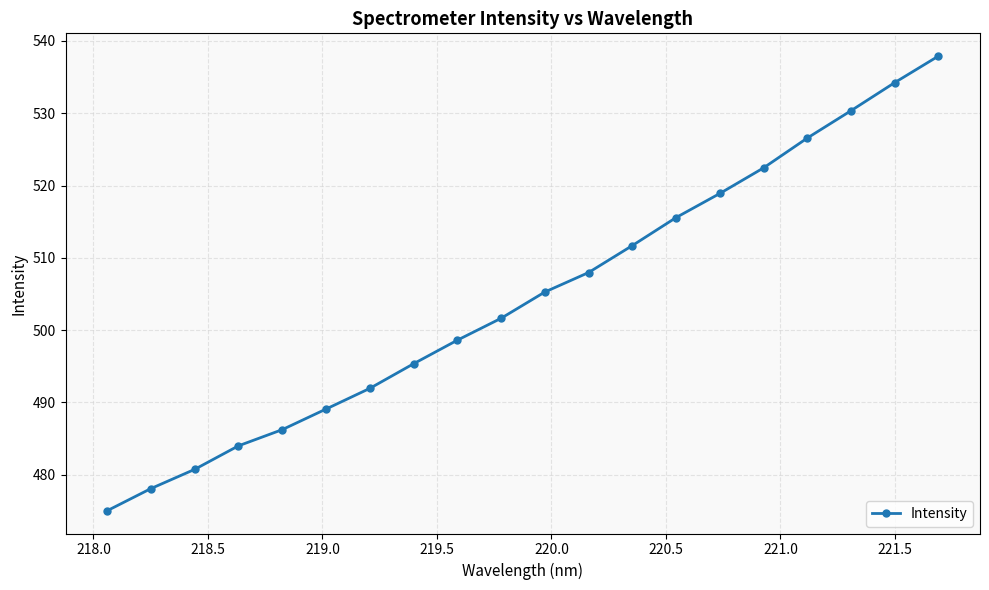

What is the value of the 14th point from the left?

515.6